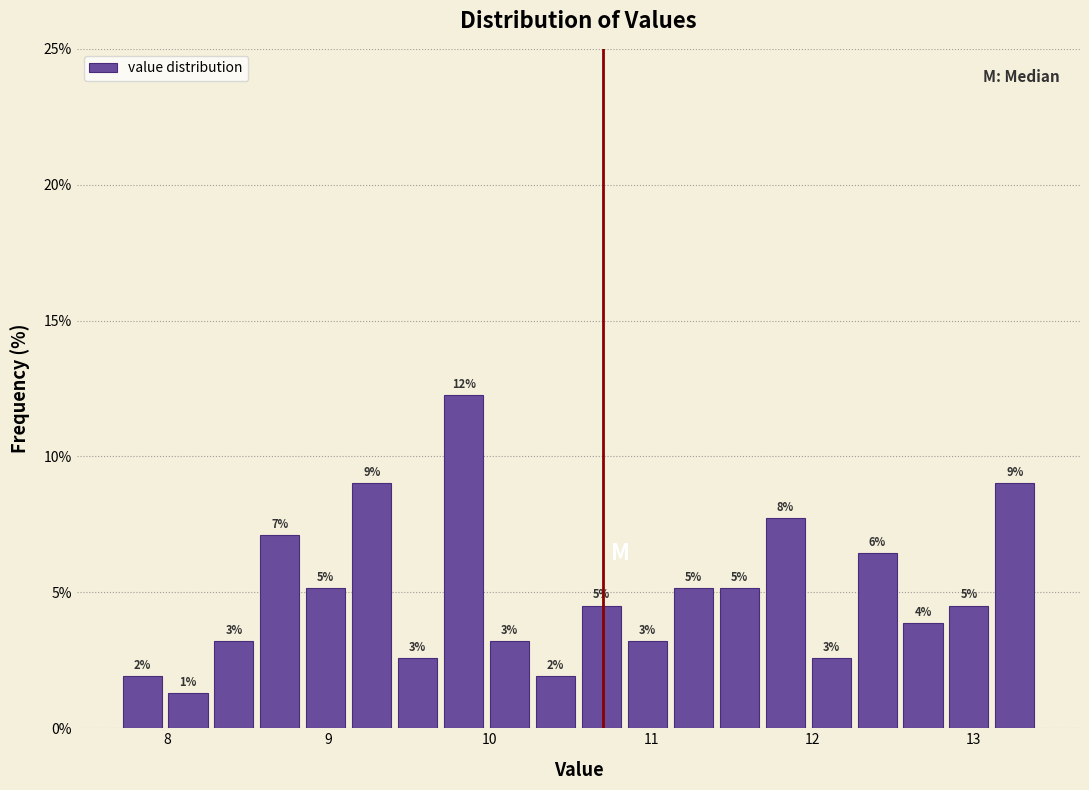

Around what value on the x-axis is the tallest bar? Give the approximate position of its centre, as read against the axis.

9.8